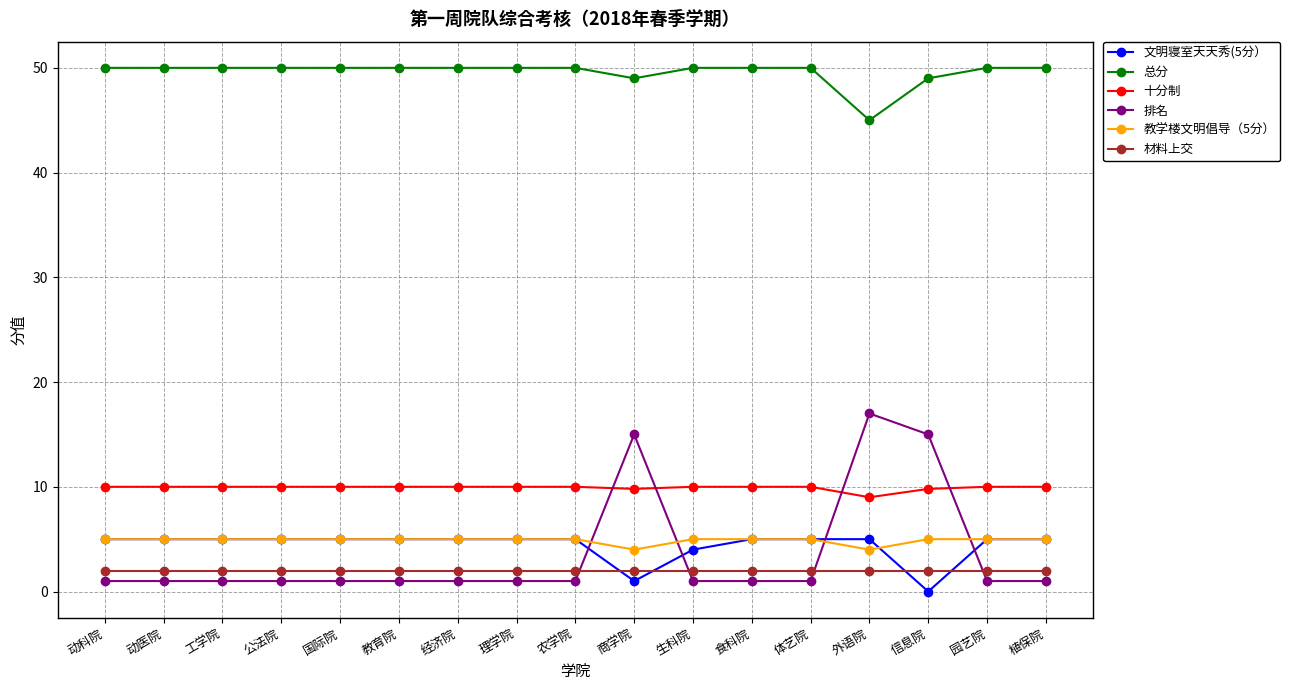

True or false: 总分 has a value of 45.0 at 外语院.

True